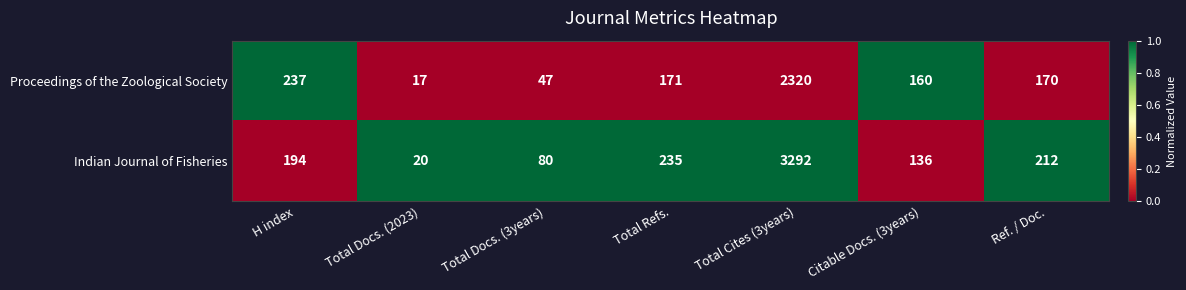

At Citable Docs. (3years), list the series in order from smallest to largest.

Indian Journal of Fisheries, Proceedings of the Zoological Society